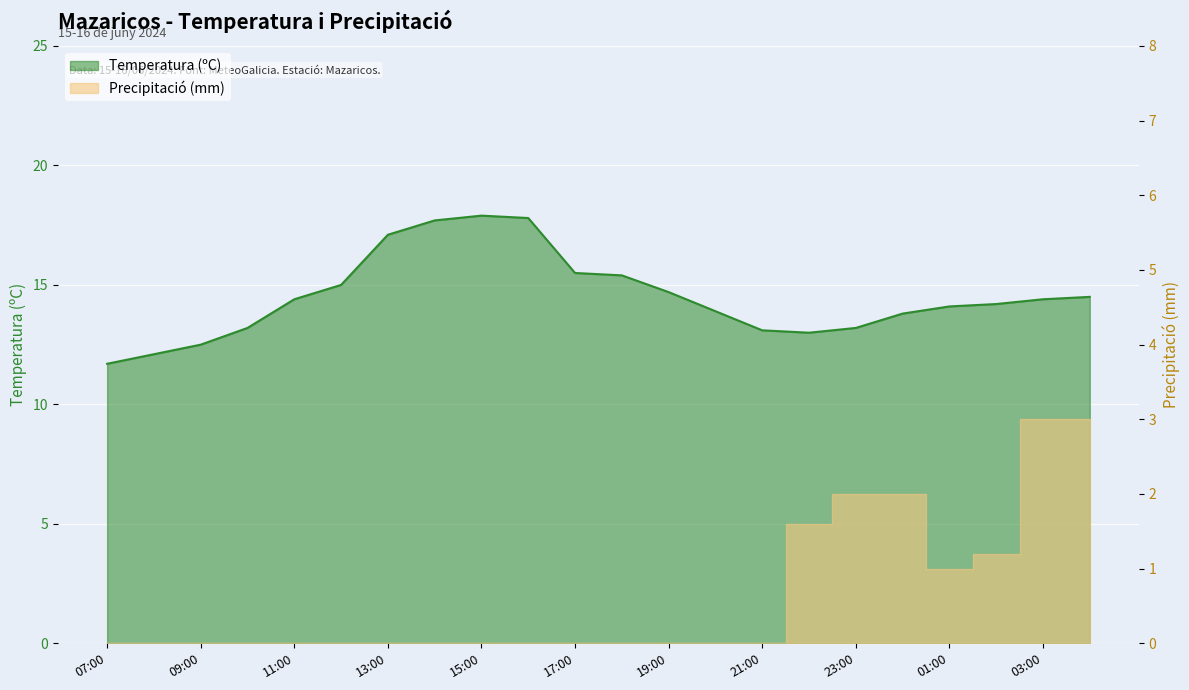

True or false: the data shows 13.1 at 21:00.

True